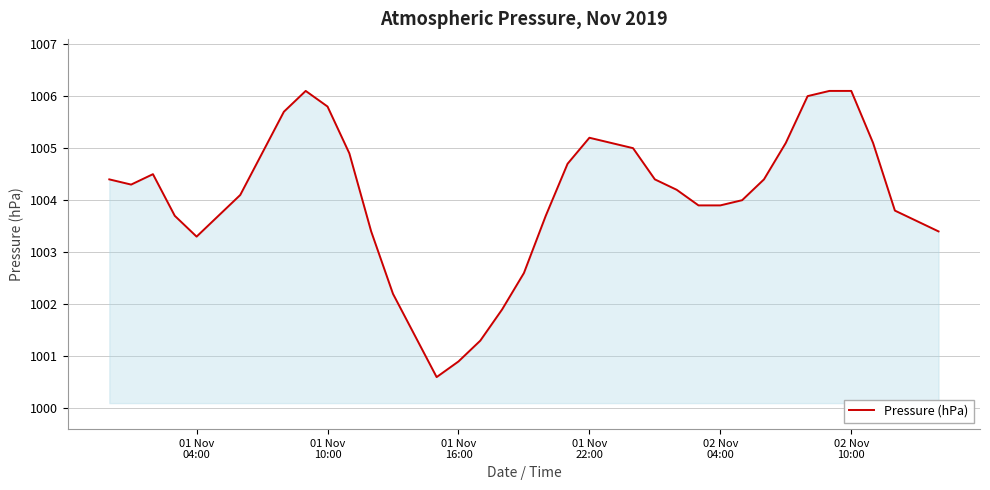

Does the chart have visible grid lines?

Yes